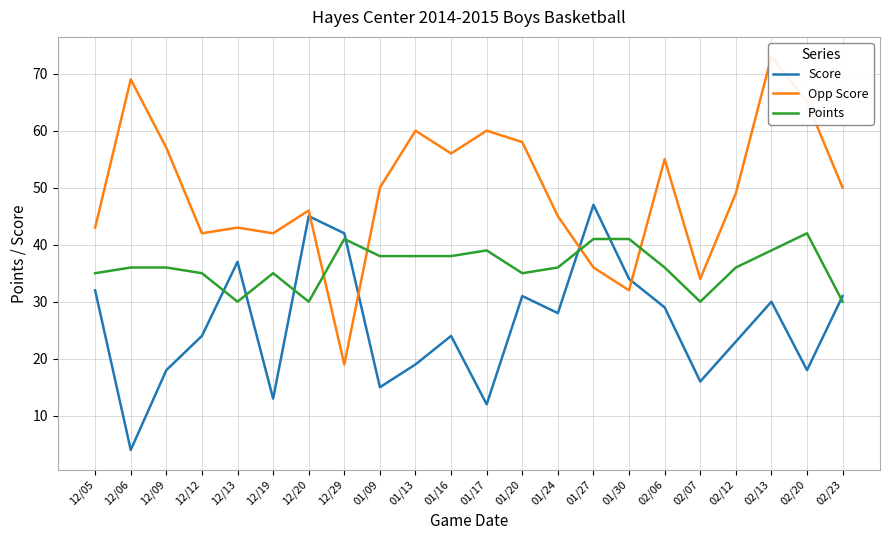

True or false: Opp Score has a value of 93 at 12/09.

False